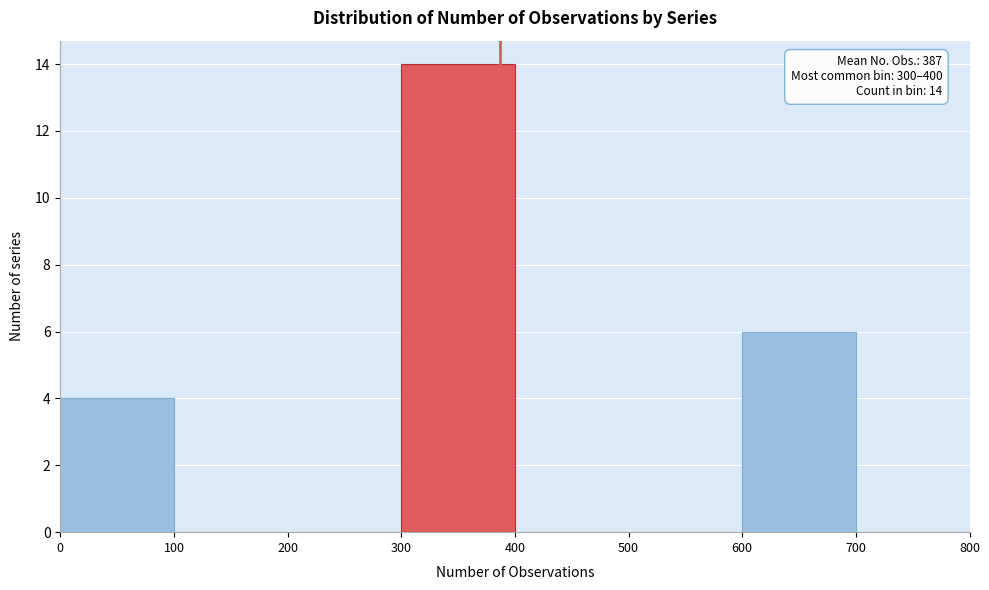

Over which range of the x-axis is the bar tallest?

300 to 400